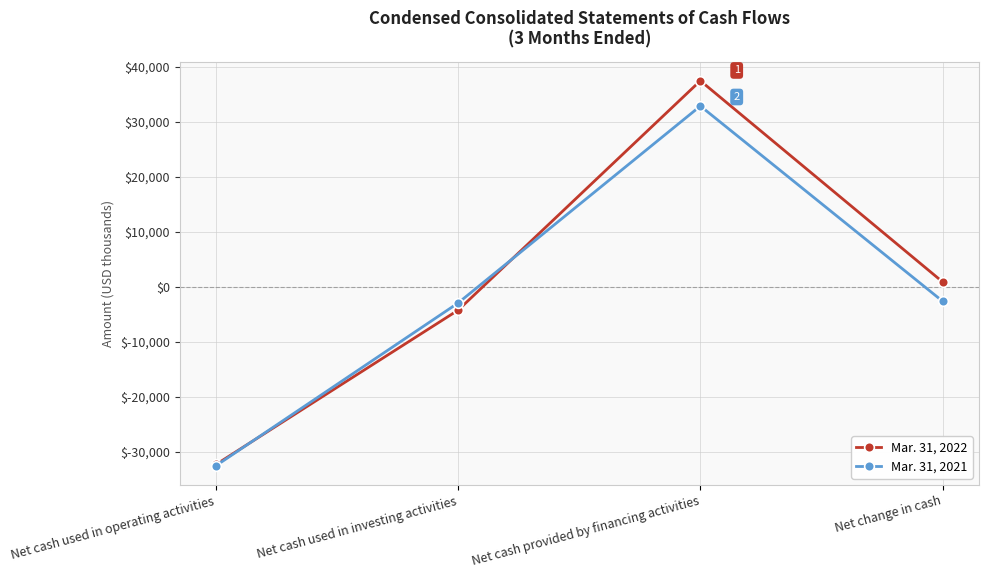

In Mar. 31, 2022, how many points are higher than both neighbors (excluding endpoints)?

1